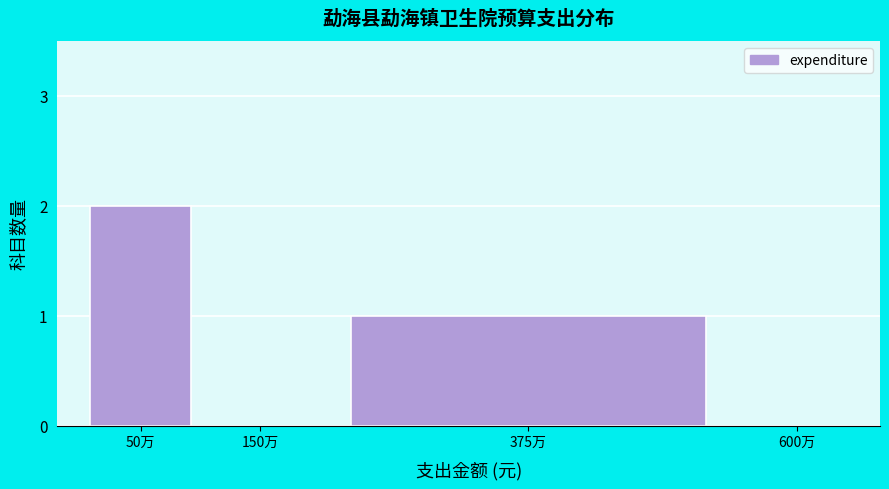

Reading left to right, transcribe all the data shown in this chart.

50万=2	150万=0	375万=1	600万=0